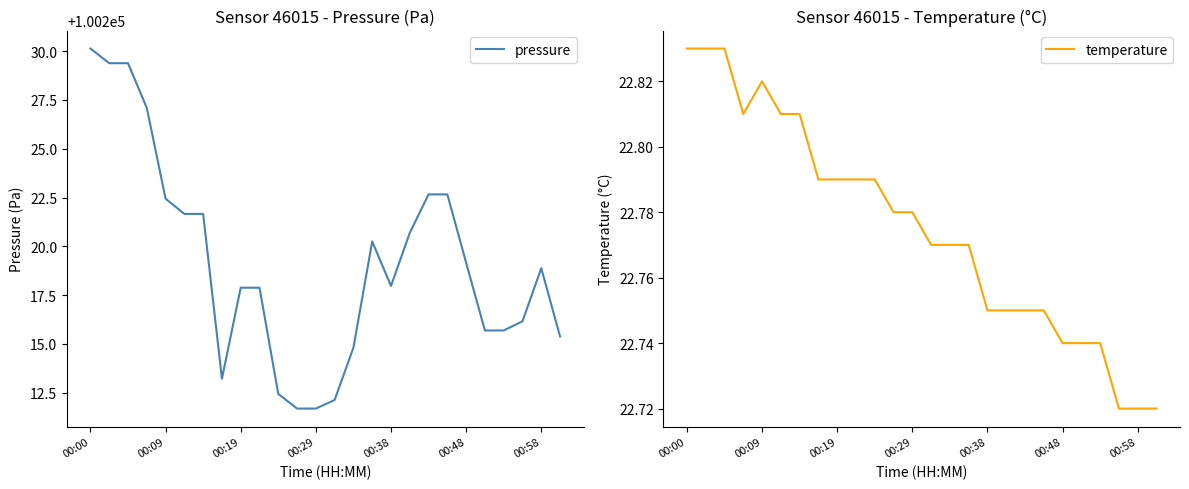

What is the value of the pressure point at the 4th from the left?

100227.1